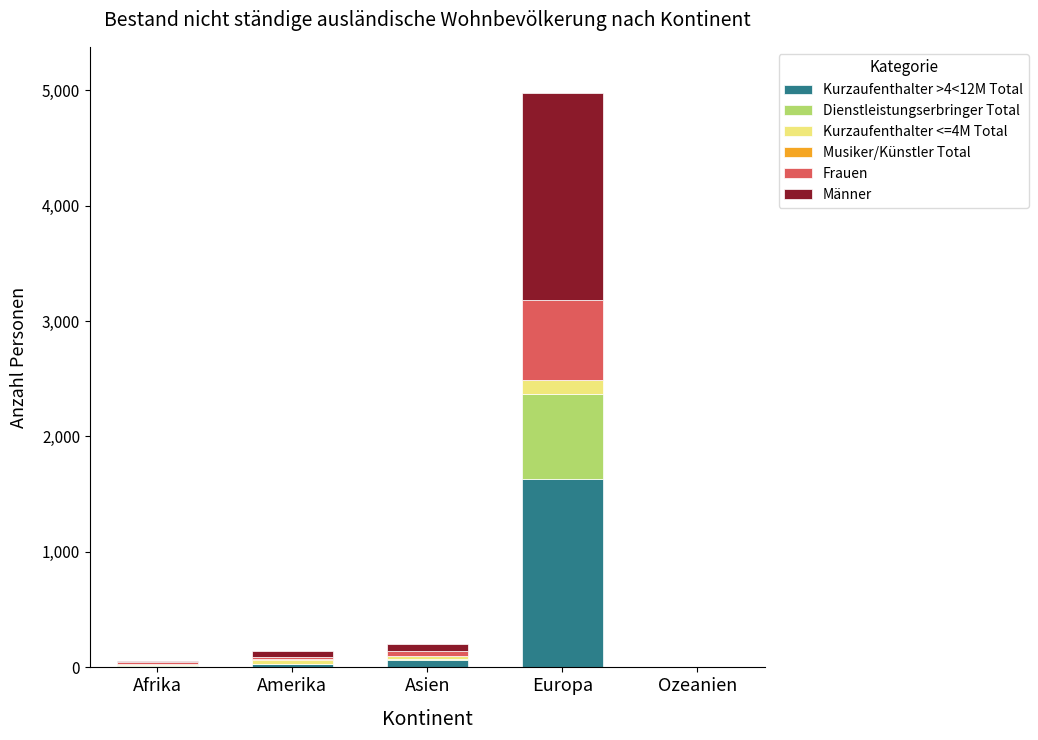

At which category is the sum across all series the highest?

Europa